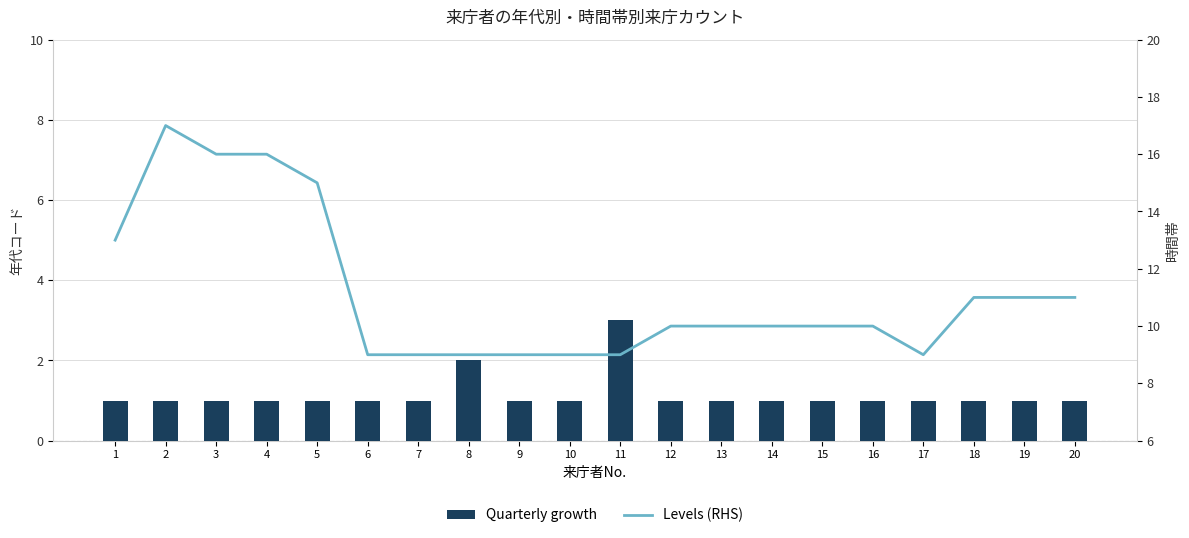

What is the lowest value of the Quarterly growth series?

1